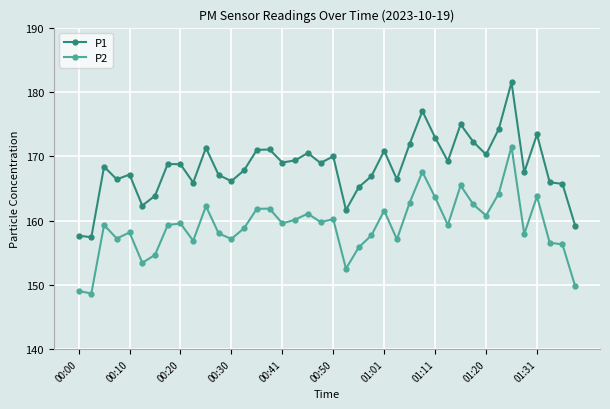

Which series has the largest range (max minus min)?

P1